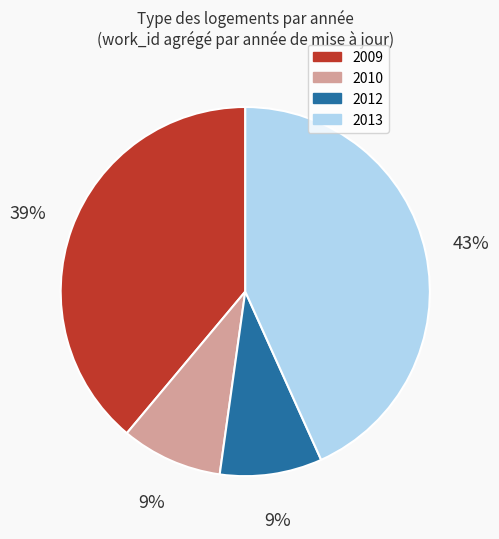

To the nearest percent, what is the difference between the largest and smallest slice percentages?

34%